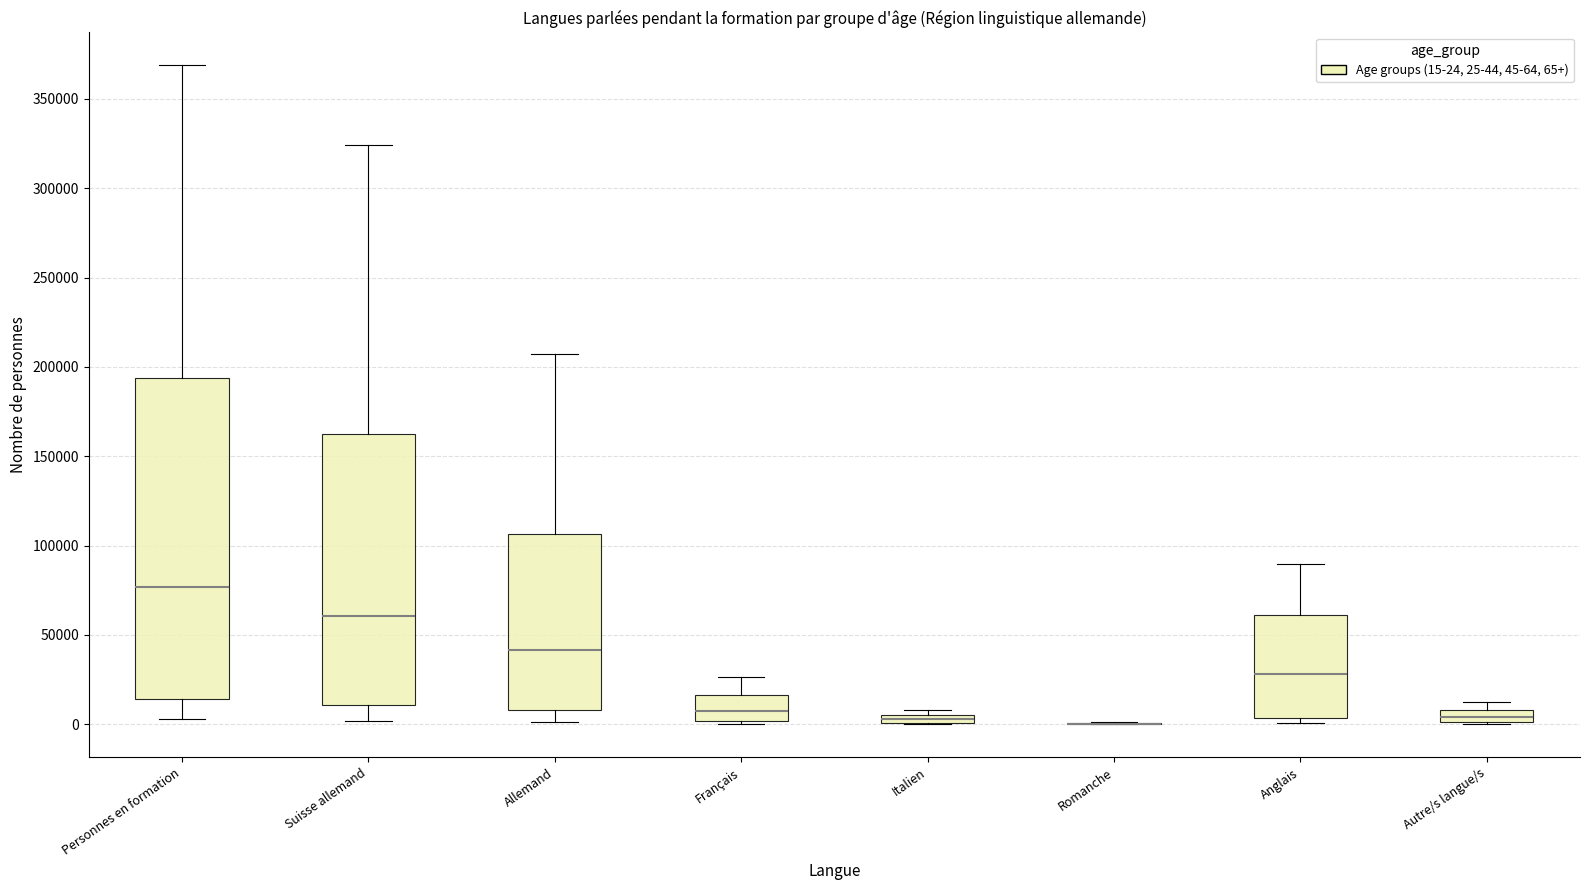

Which box is the tallest, from its lower edge to its upper edge?

Personnes en formation